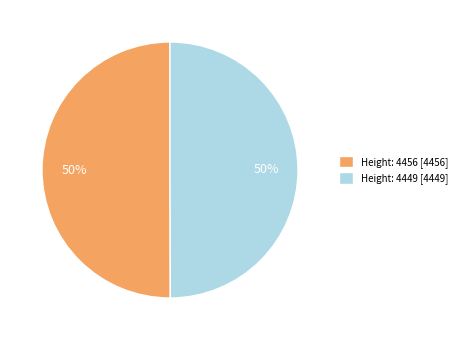

Count the number of slices in the pie.

2